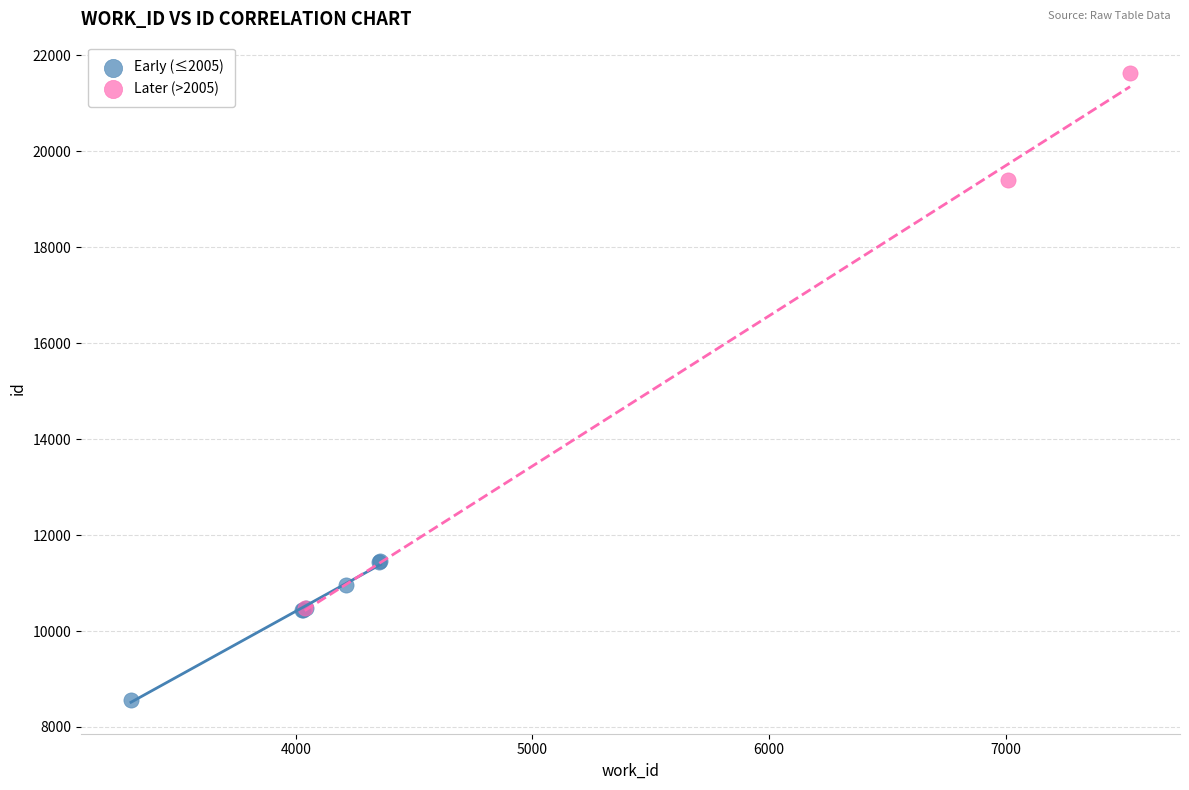

Which series reaches the minimum Y coordinate?

Early (≤2005)